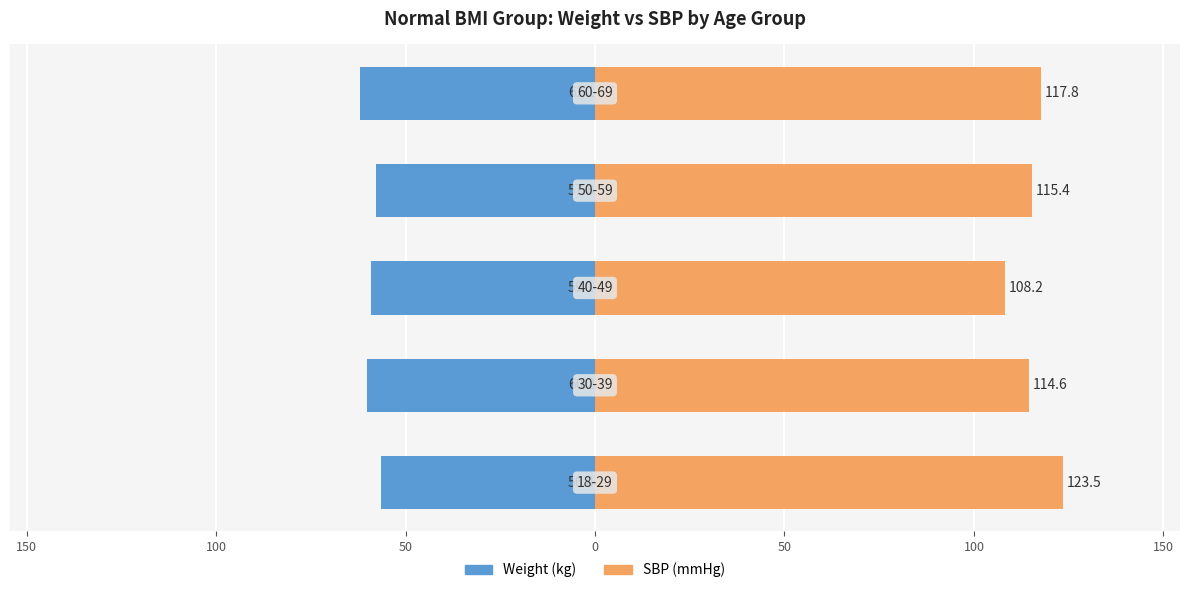

What is the maximum value for Normal Weight (kg)?

-56.4